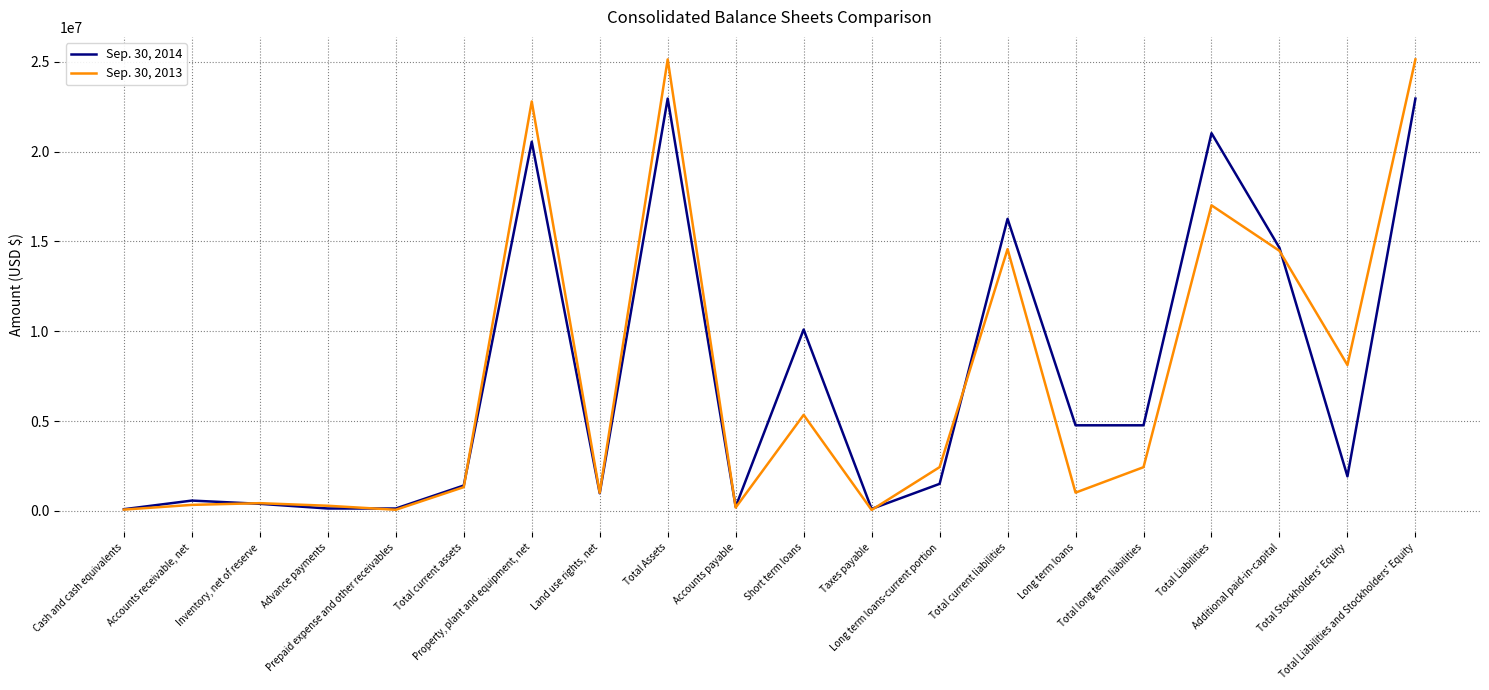

What is the maximum value shown in the chart?

25127319